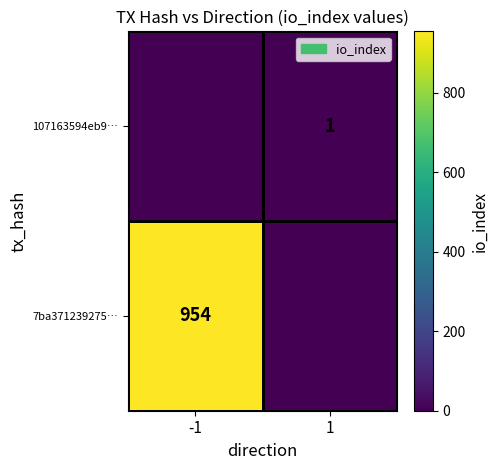

Is it true that 107163594eb9… equals 1 at 1?

True